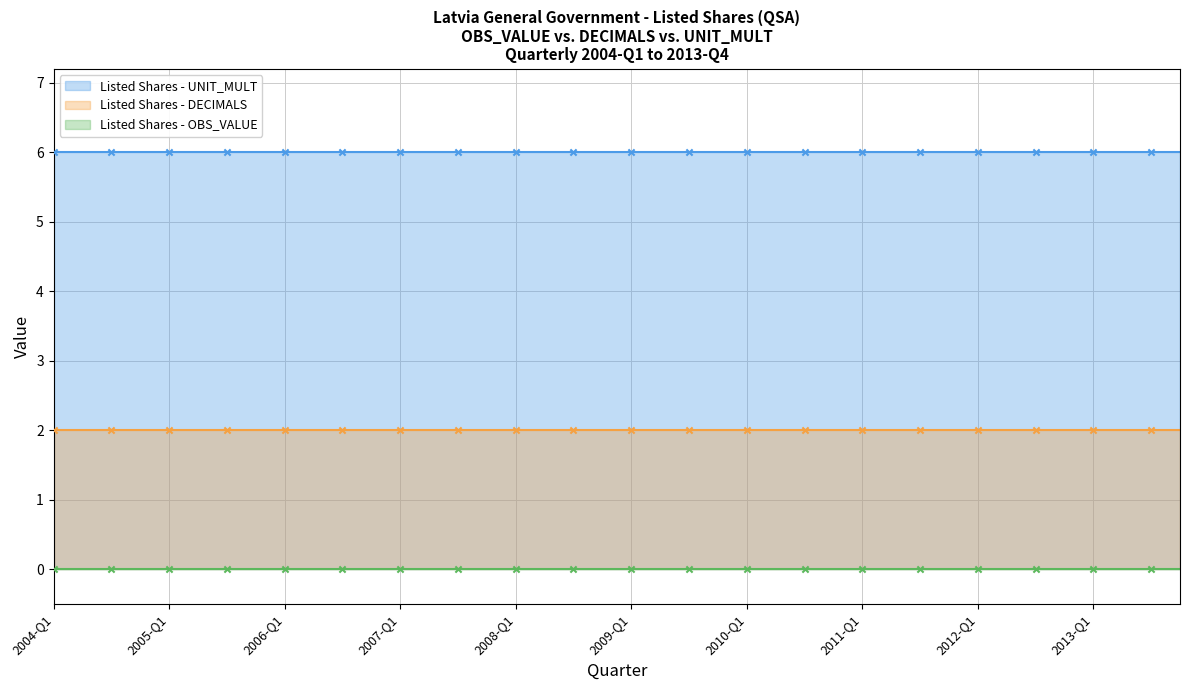

What is the total value across all series at 2013-Q2?

8